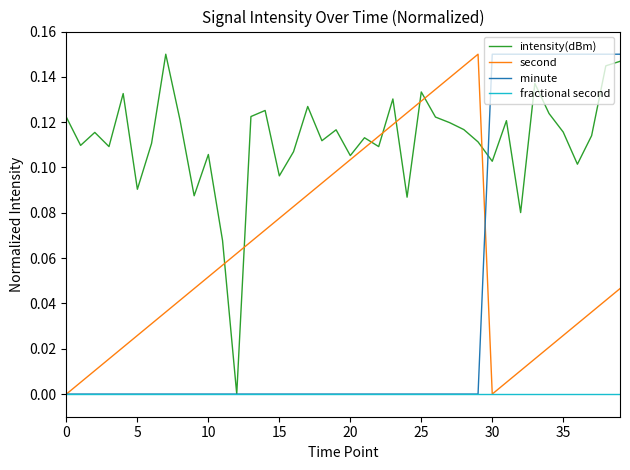

Which series has the largest total across all categories?

intensity(dBm)